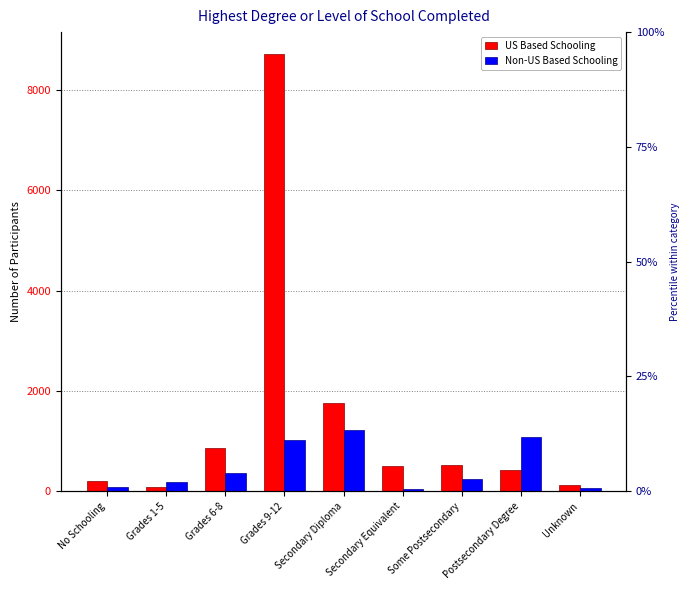

Reading left to right, extract all data points from this chart.

US Based Schooling: No Schooling=202	Grades 1-5=89	Grades 6-8=855	Grades 9-12=8713	Secondary Diploma=1763	Secondary Equivalent=499	Some Postsecondary=533	Postsecondary Degree=432	Unknown=121
Non-US Based Schooling: No Schooling=78	Grades 1-5=188	Grades 6-8=368	Grades 9-12=1021	Secondary Diploma=1230	Secondary Equivalent=48	Some Postsecondary=245	Postsecondary Degree=1087	Unknown=69